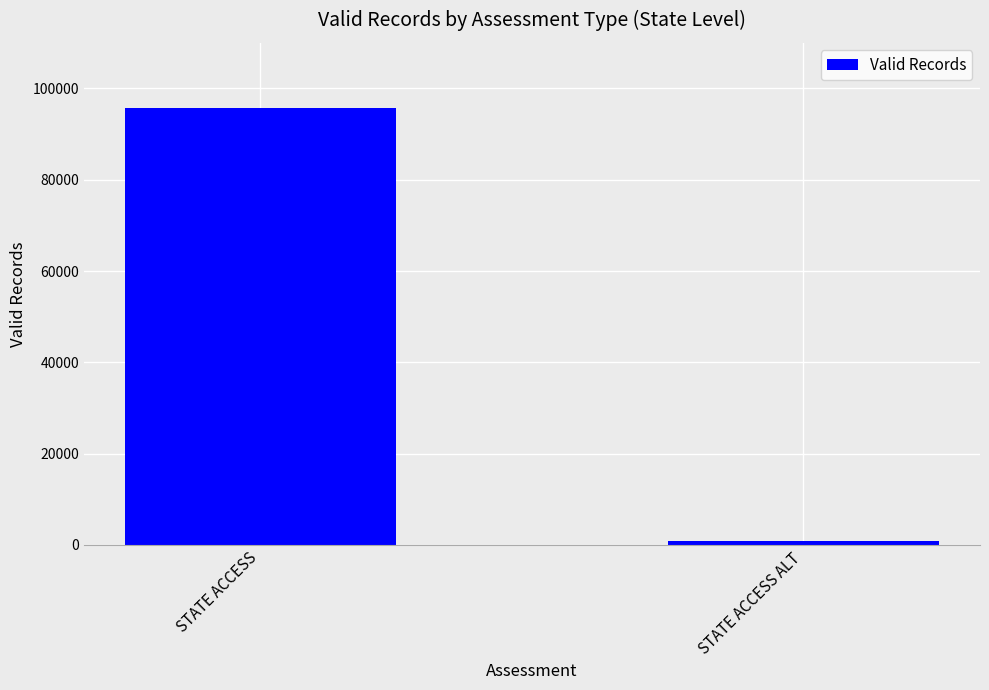

Which label corresponds to the largest value in the chart?

STATE ACCESS